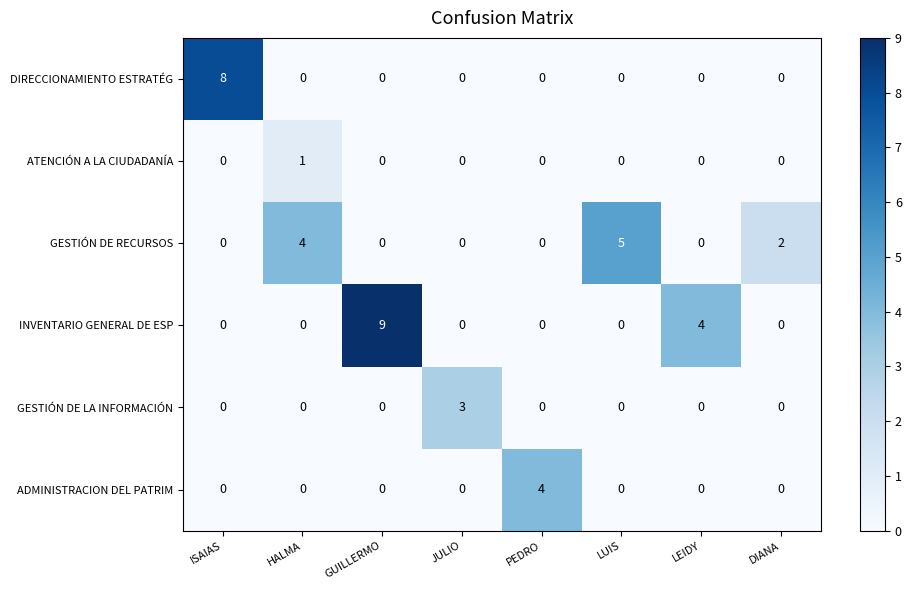

At how many categories does at least one series exceed 7?

2